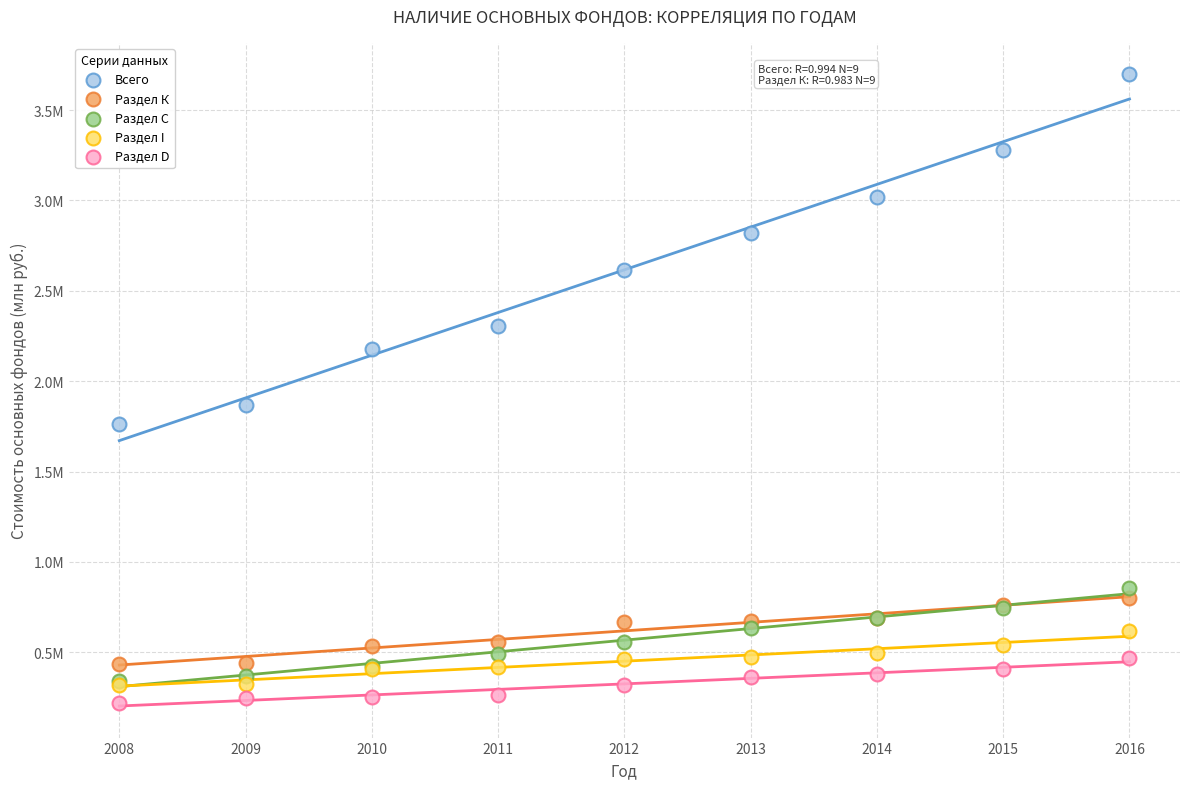

Which series reaches the minimum Y coordinate?

Раздел D